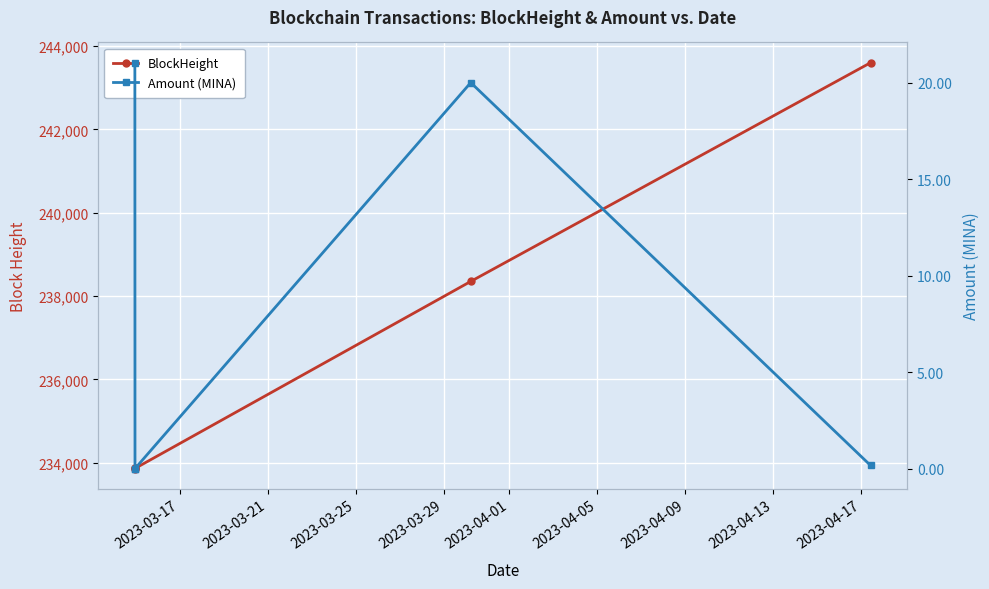

True or false: BlockHeight and Amount (MINA) intersect in this chart.

False